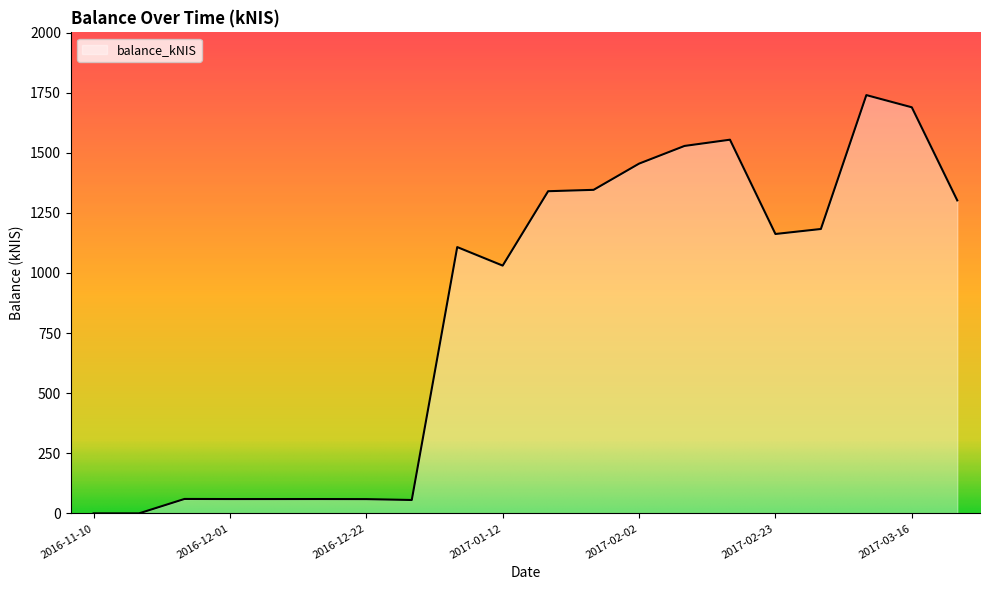

What is the difference between the maximum and minimum values?

1739.8